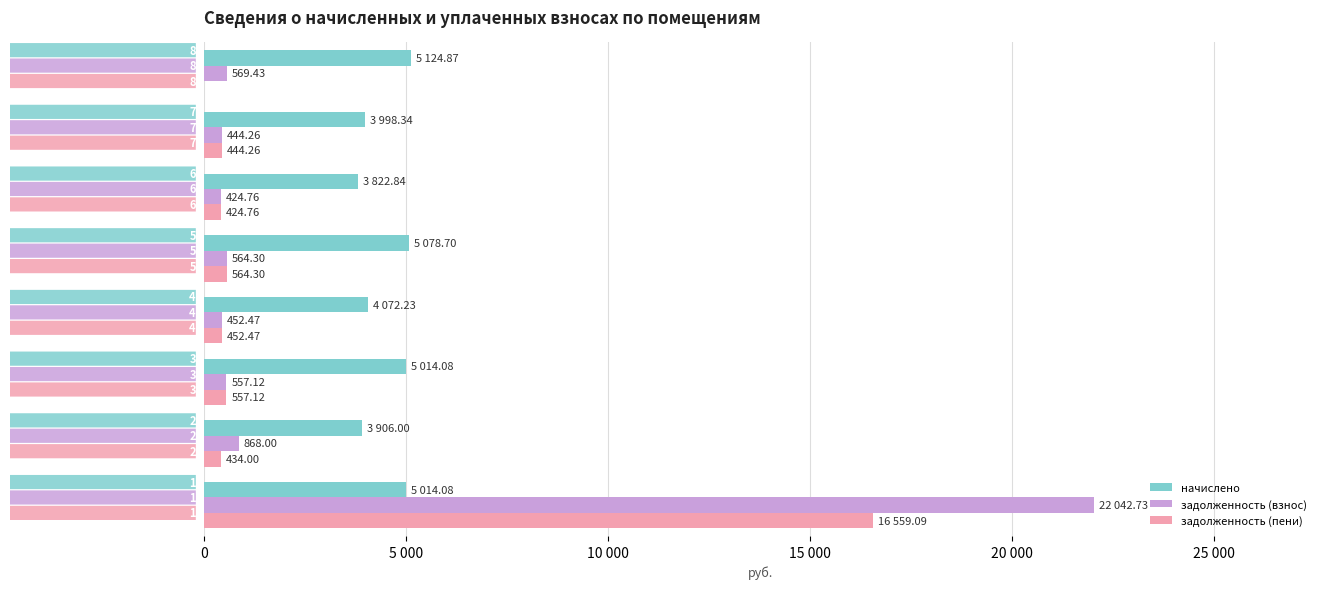

Which series has the widest spread of values?

задолженность (взнос)